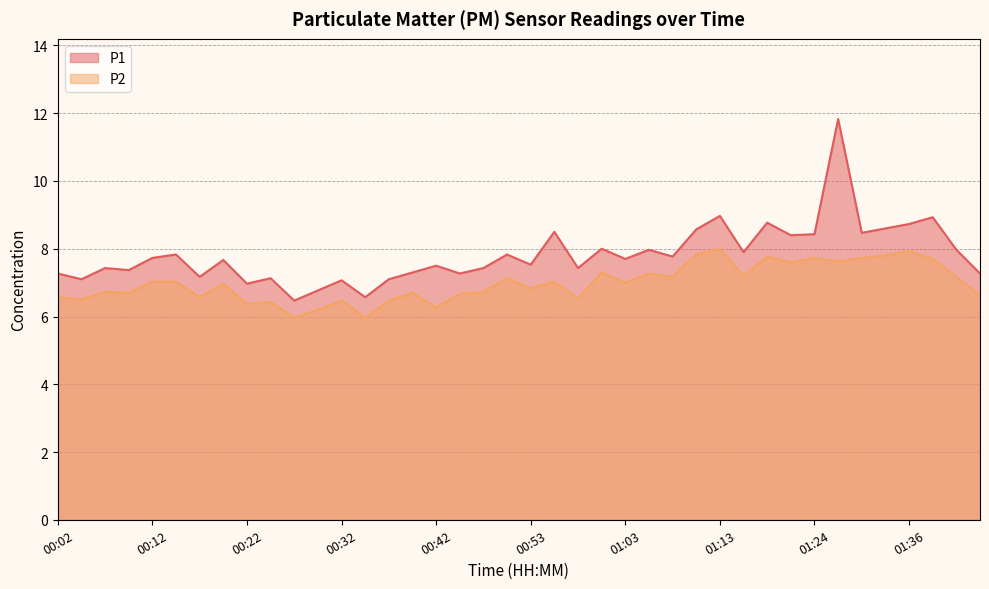

How many lines are shown in the chart?

2